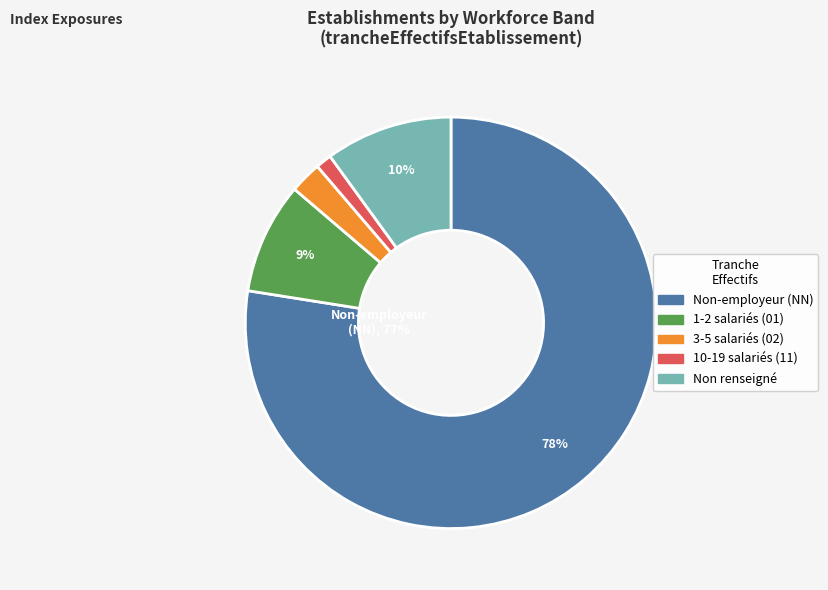

The 3-5 salariés (02) slice represents 16% of the pie. True or false?

False